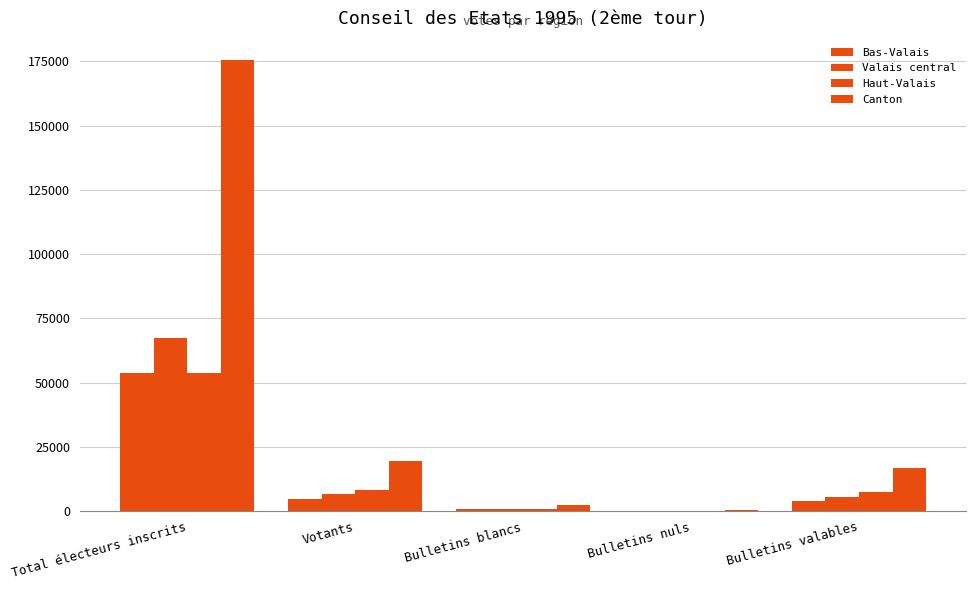

The Valais central series shows 53 at Bulletins nuls. True or false?

False